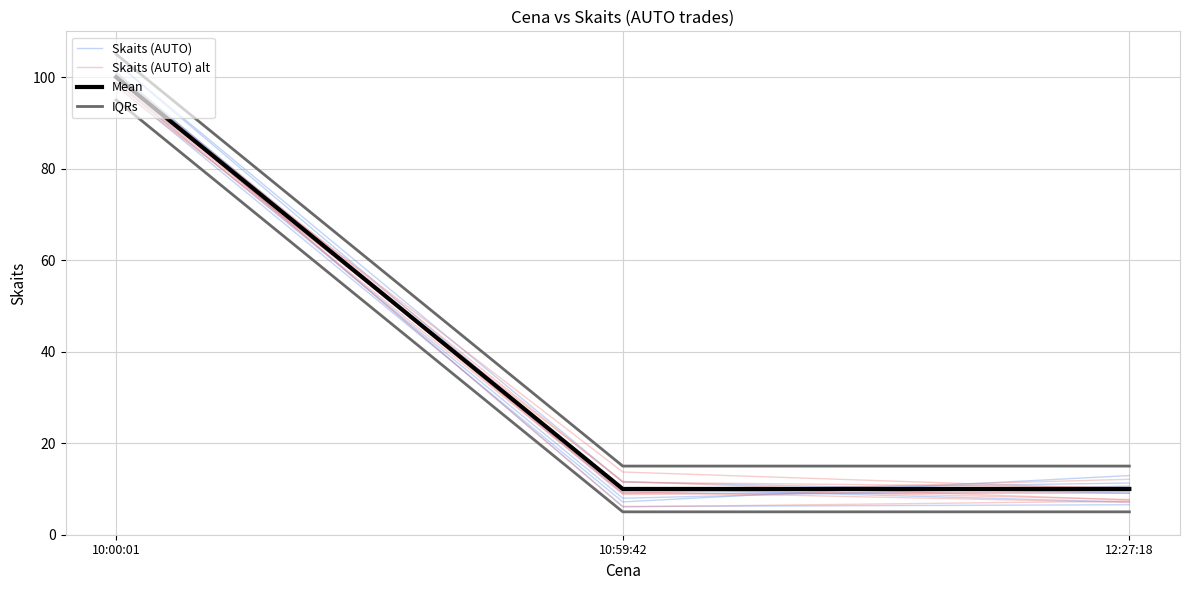

Count the number of data series in this chart.

4